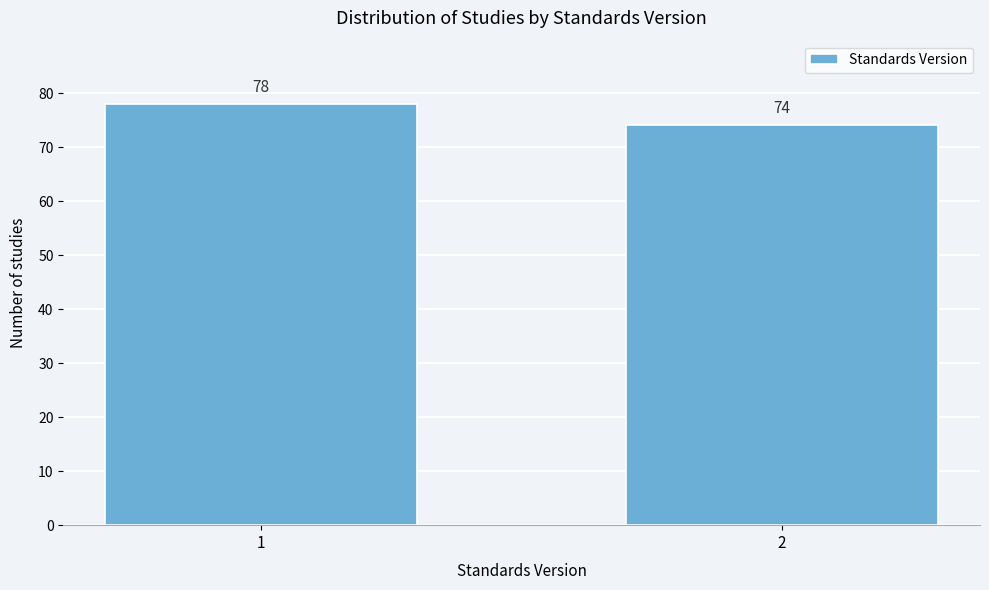

Reading left to right, extract all data points from this chart.

1=78	2=74